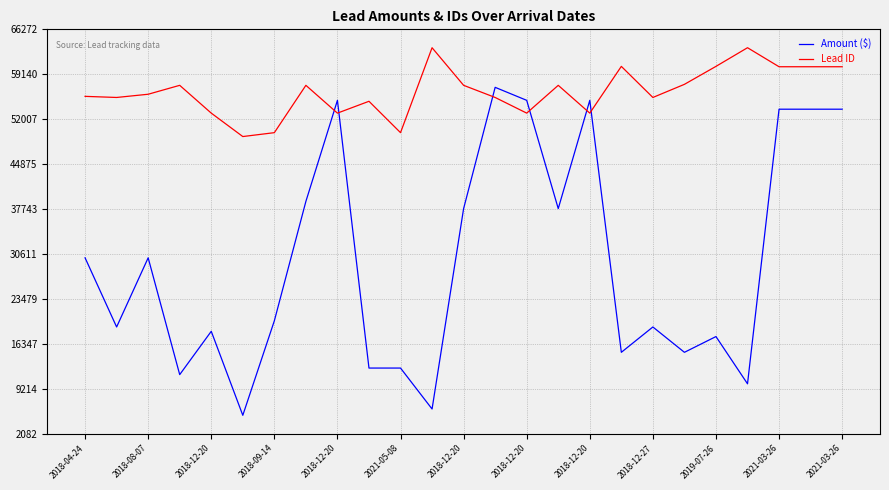

List the series in order of their overall mean, lowest first.

Amount ($), Lead ID